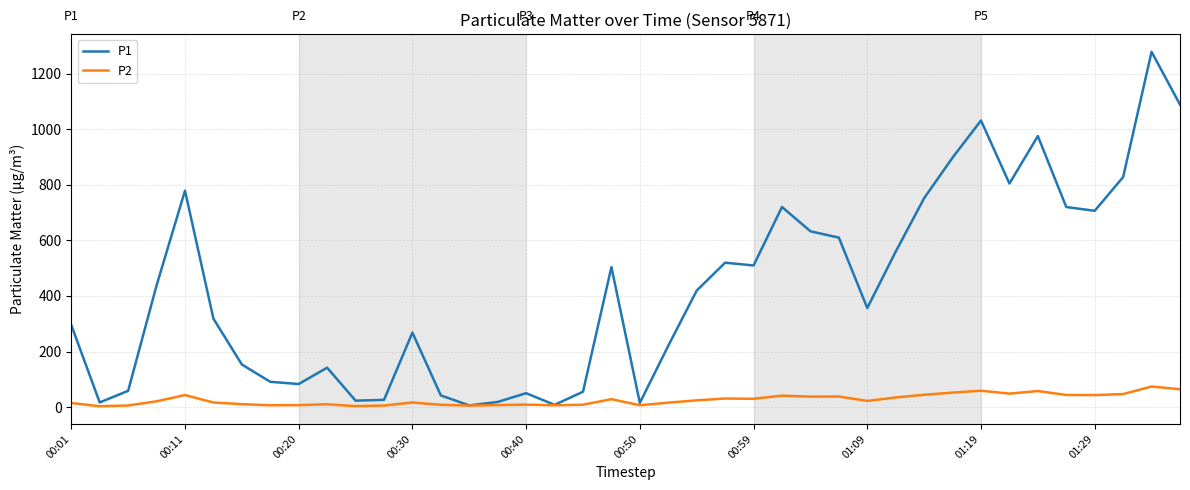

Which series has the largest total across all categories?

P1